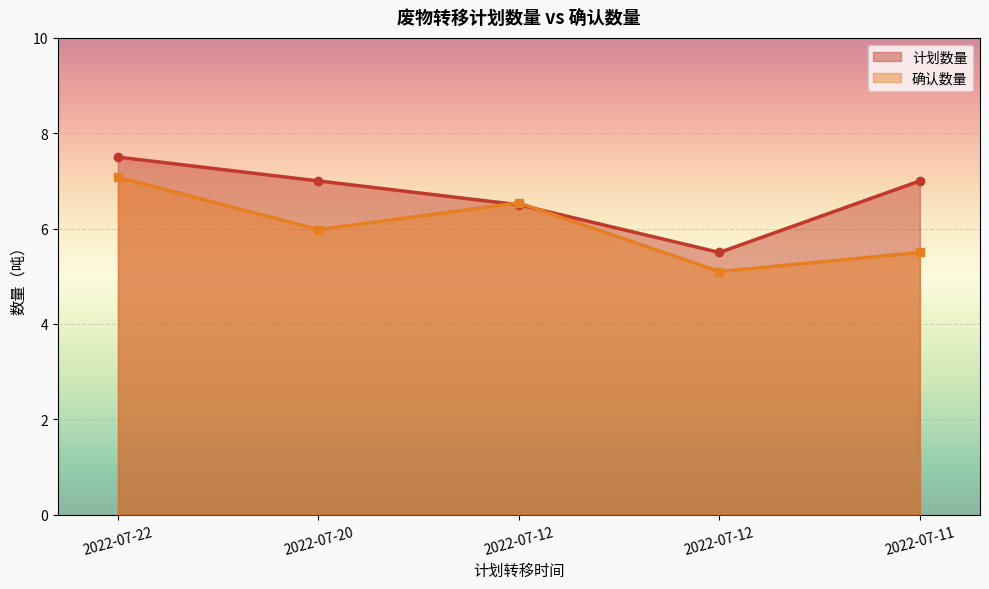

Is the value of 计划数量 at 2022-07-22 greater than the value of 确认数量 at 2022-07-11?

Yes